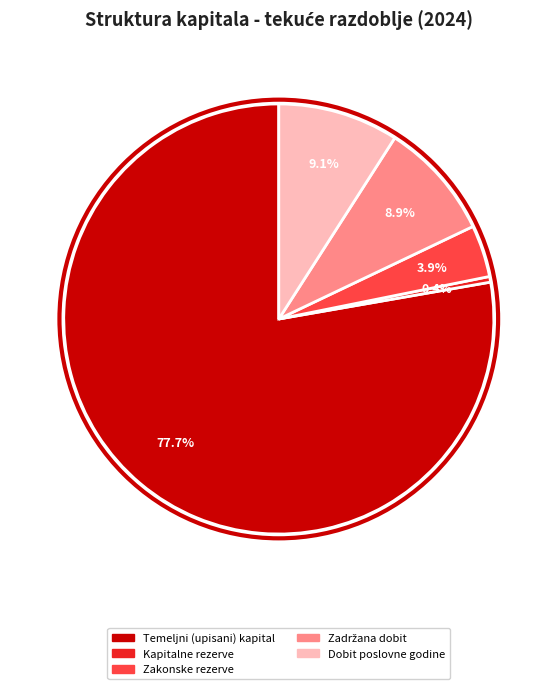

To the nearest percent, what is the difference between the largest and smallest slice percentages?

77%